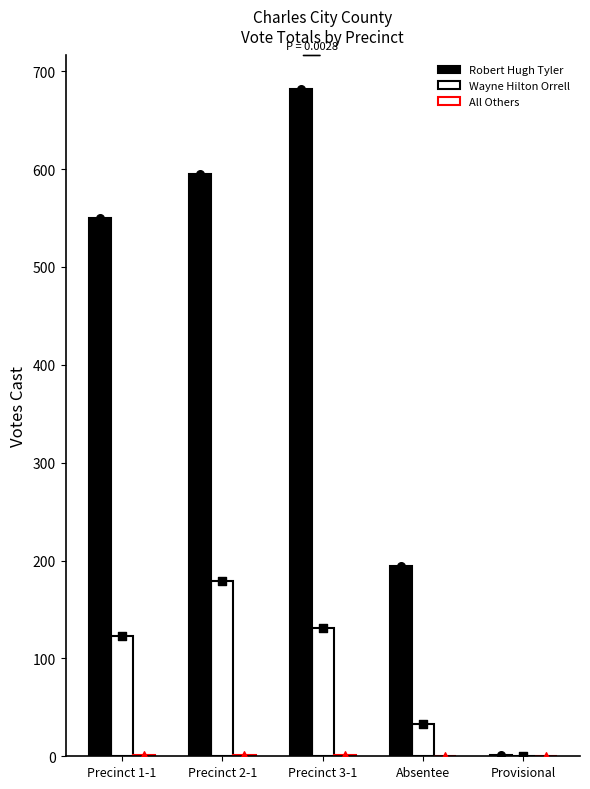

Which series contains the highest Y value?

Robert Hugh Tyler